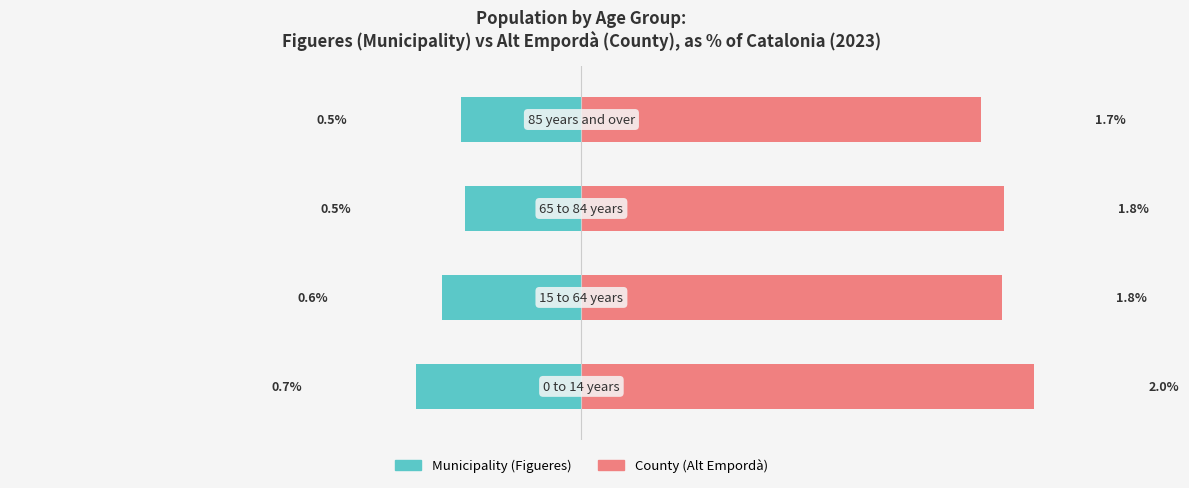

How many data points does each series have?

4